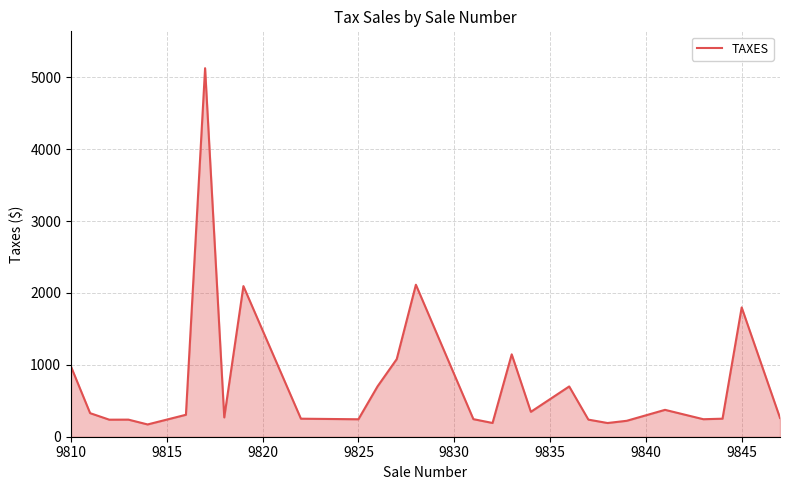

What is the greatest value displayed?

5128.2